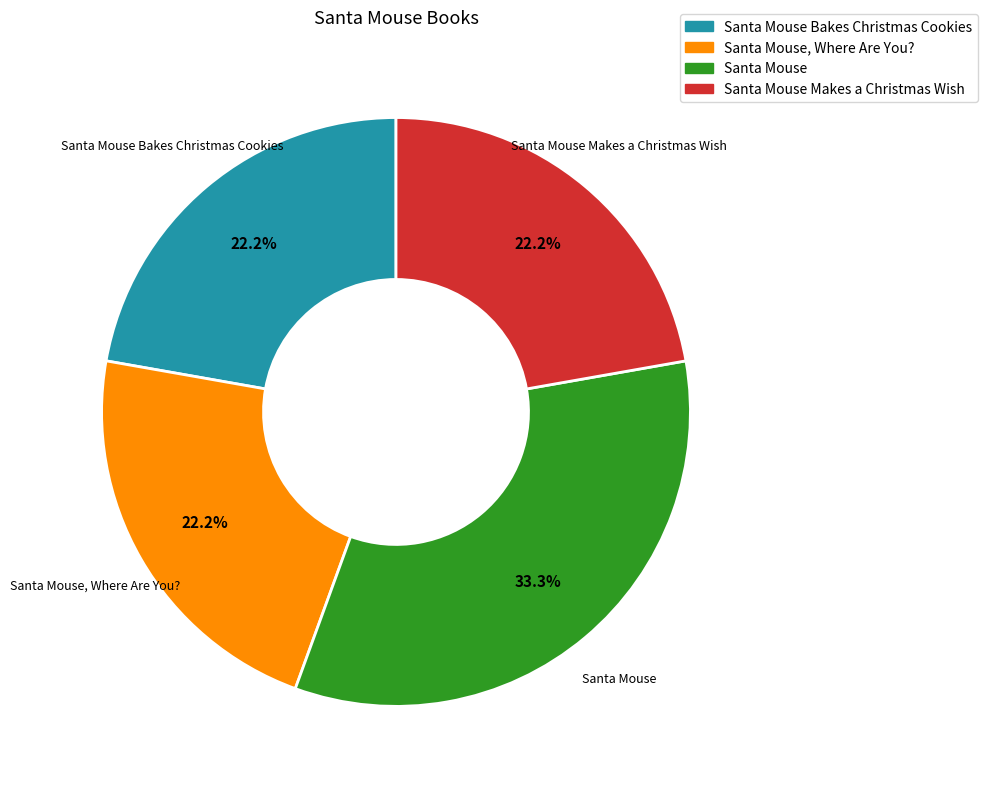

Approximately how many times larger is the value at Santa Mouse Bakes Christmas Cookies compared to Santa Mouse, Where Are You??

1.0